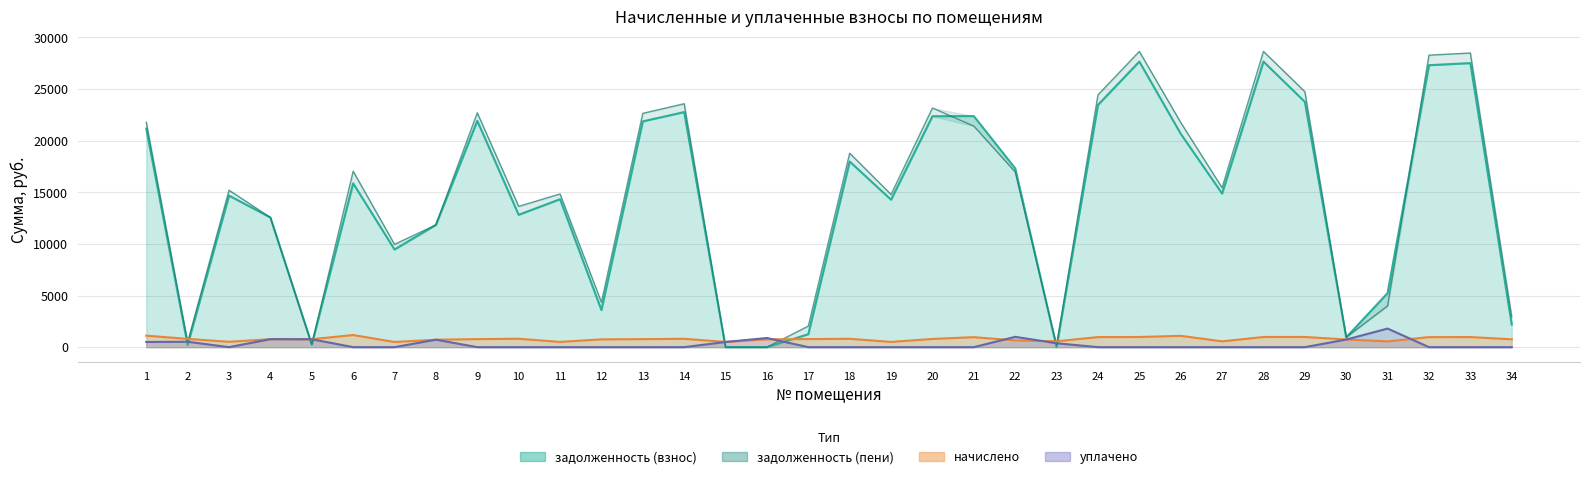

The value at 7 is 17227.4. True or false?

False